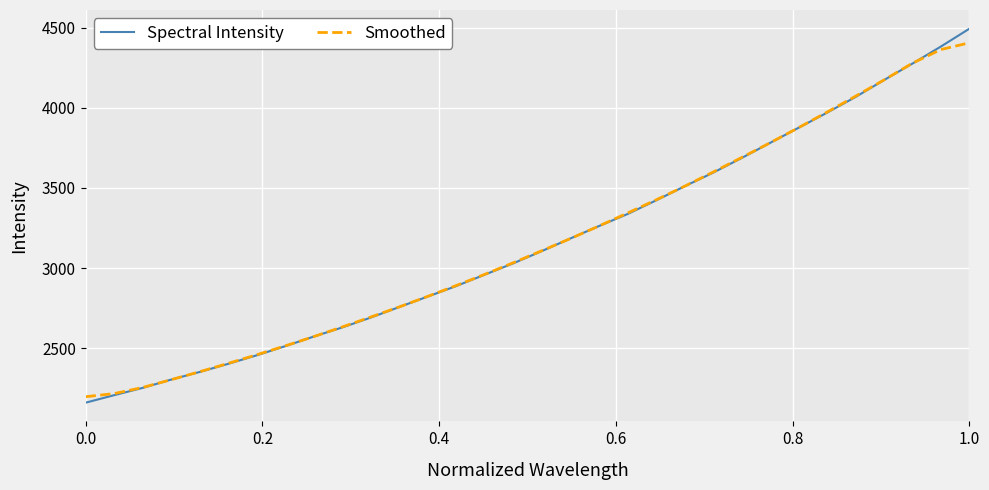

Which series has the largest range (max minus min)?

Spectral Intensity